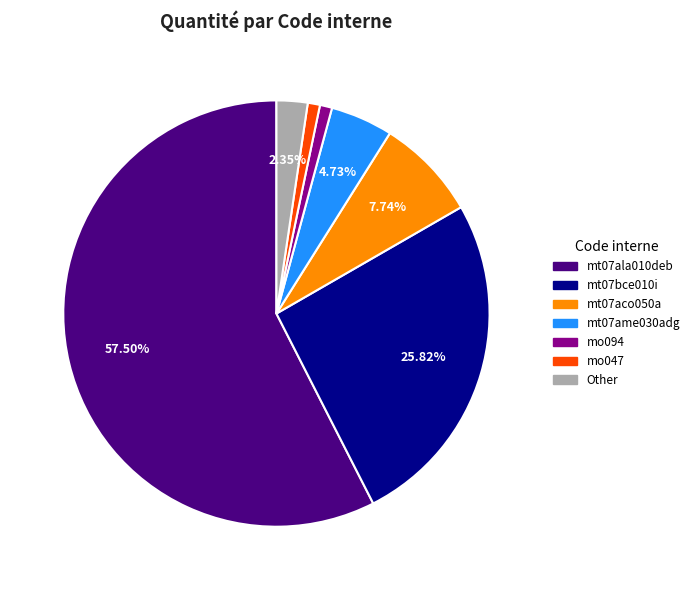

To the nearest percent, what is the difference between the largest and smallest slice percentages?

57%